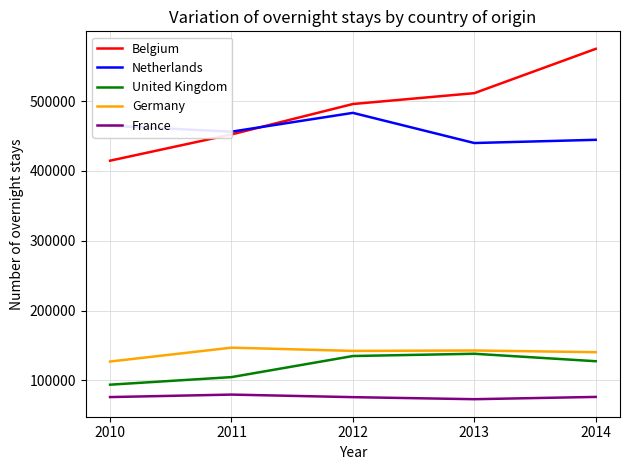

What is the difference between the France values at 2012 and 2010?

101